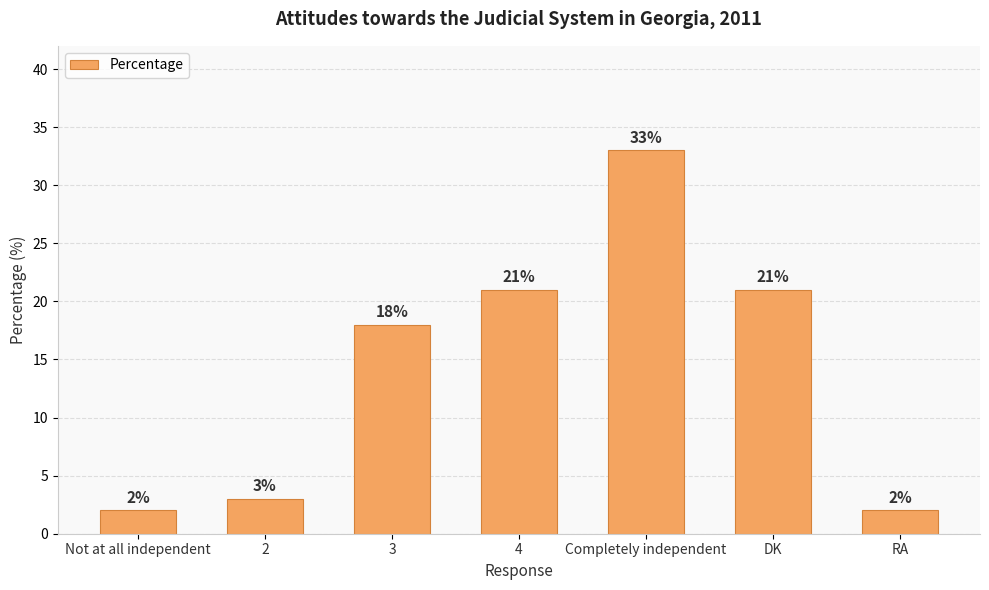

What is the approximate value at 3?

18